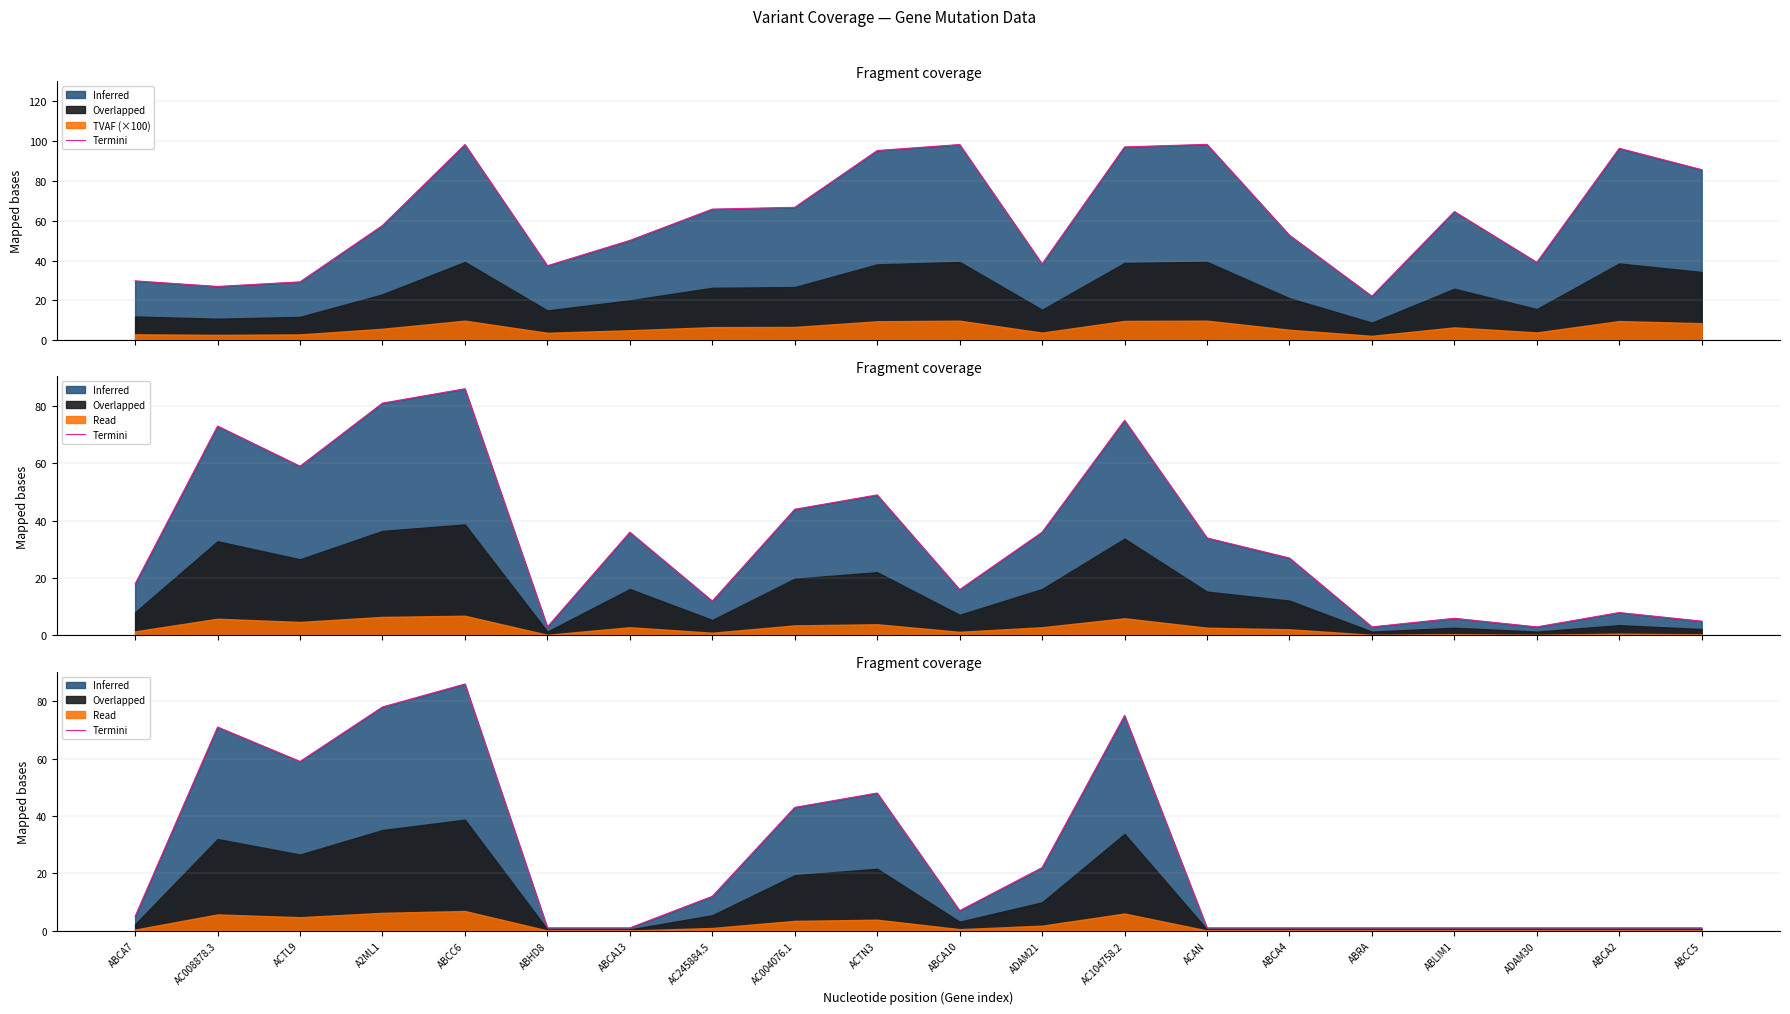

The value at AC004076.1 is 70. True or false?

False